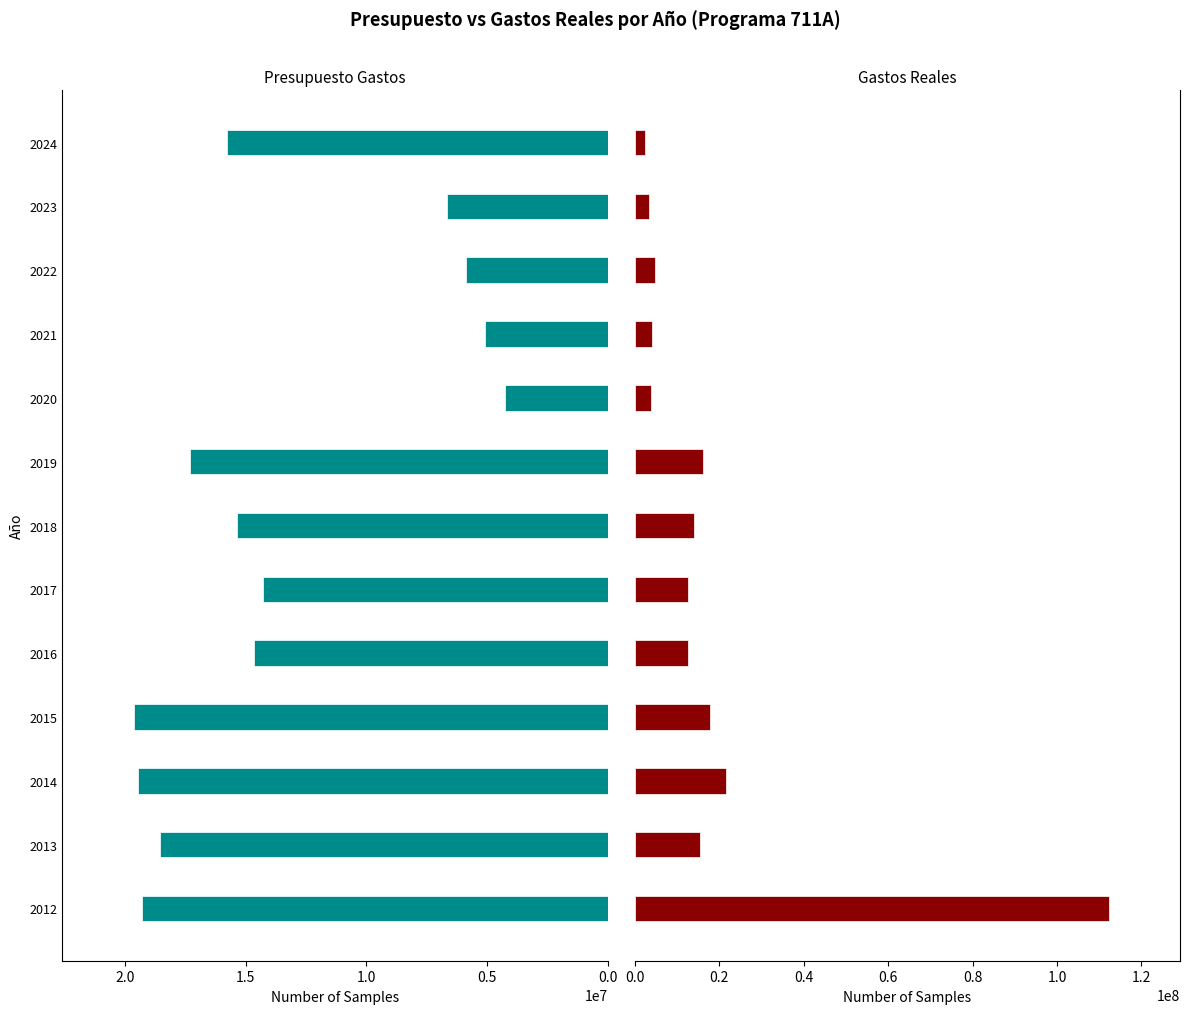

Which series changed the most between 2017 and 2020?

Presupuesto Gastos